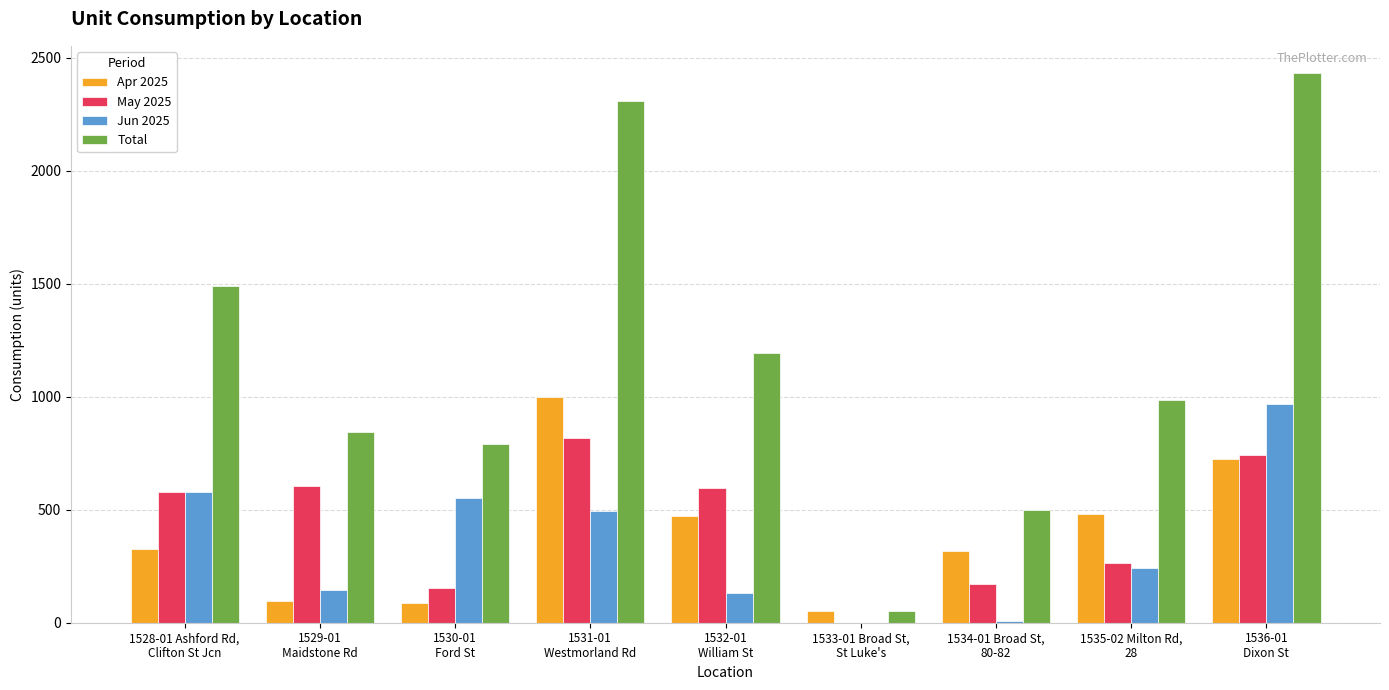

What is the maximum value for Total?

2432.2